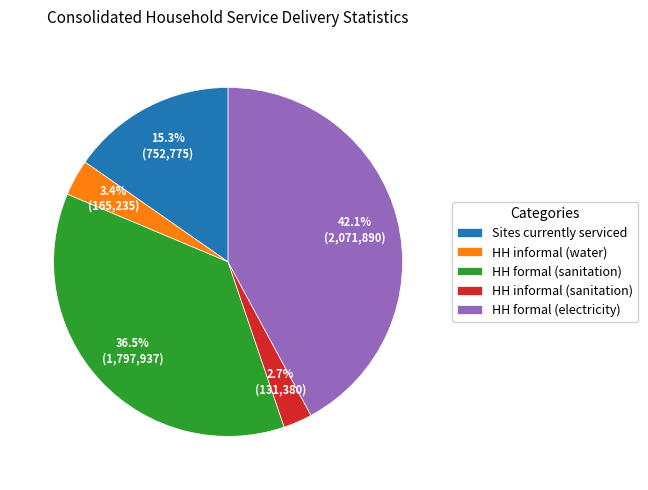

What is the smallest slice in the pie chart?

HH informal (sanitation)